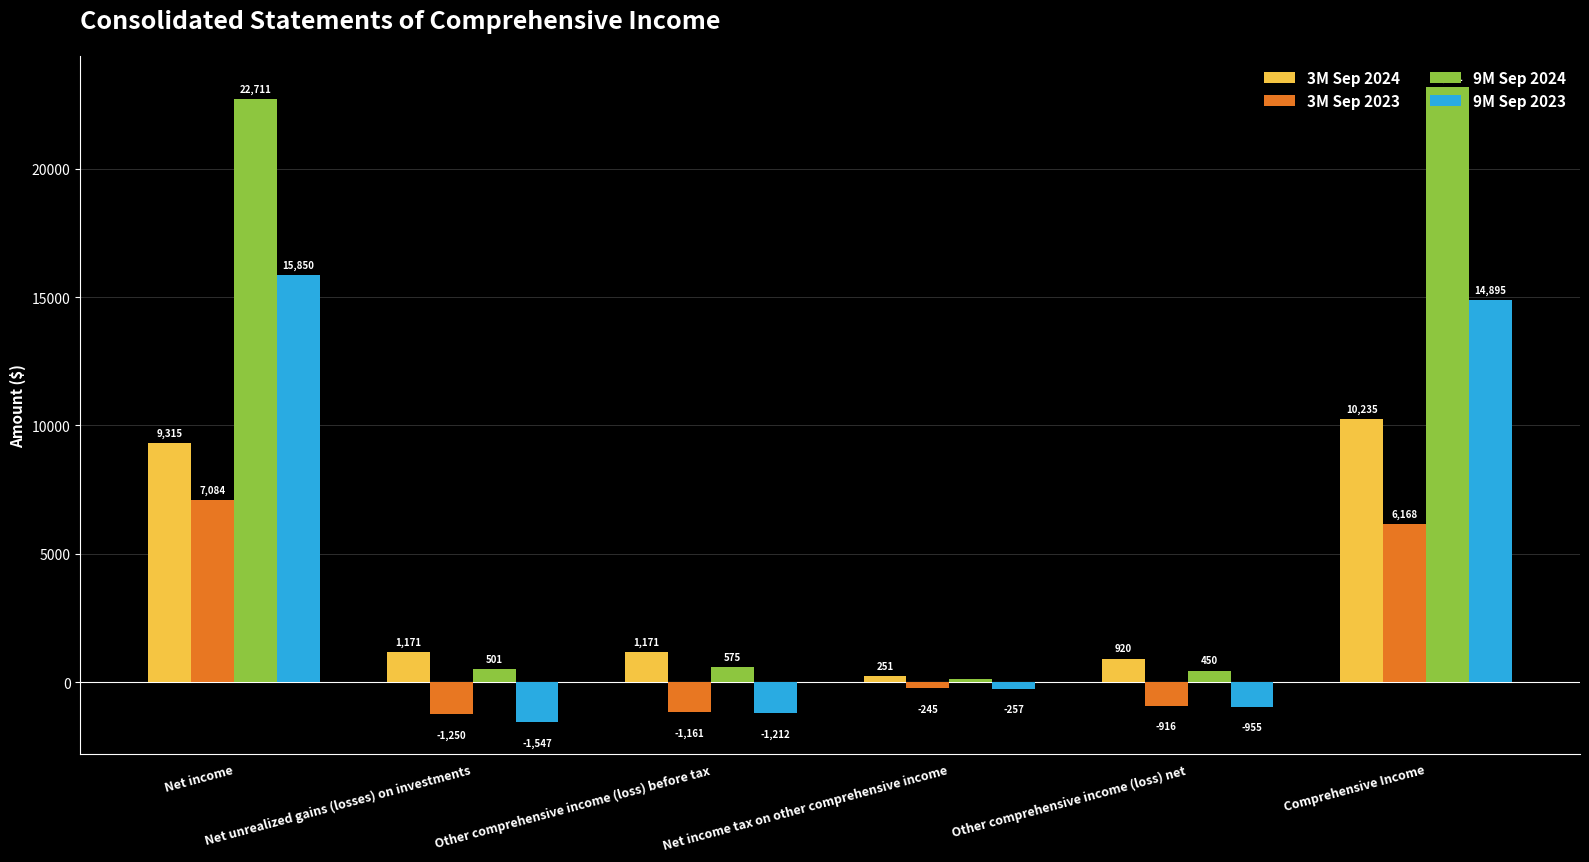

At which category is the sum across all series the highest?

Net income